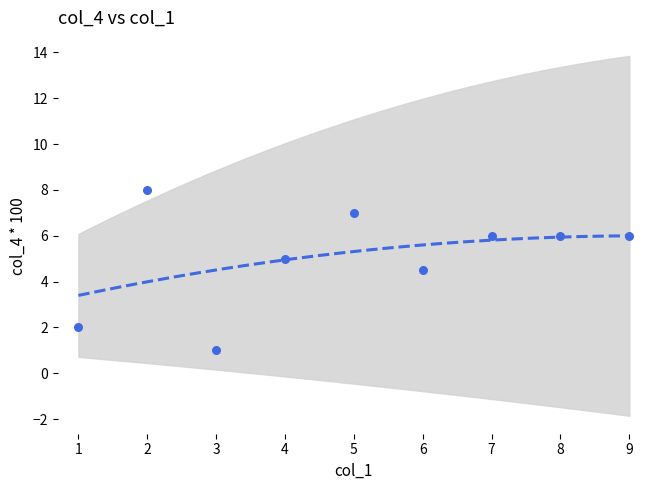

Which series contains the lowest Y value?

col_4